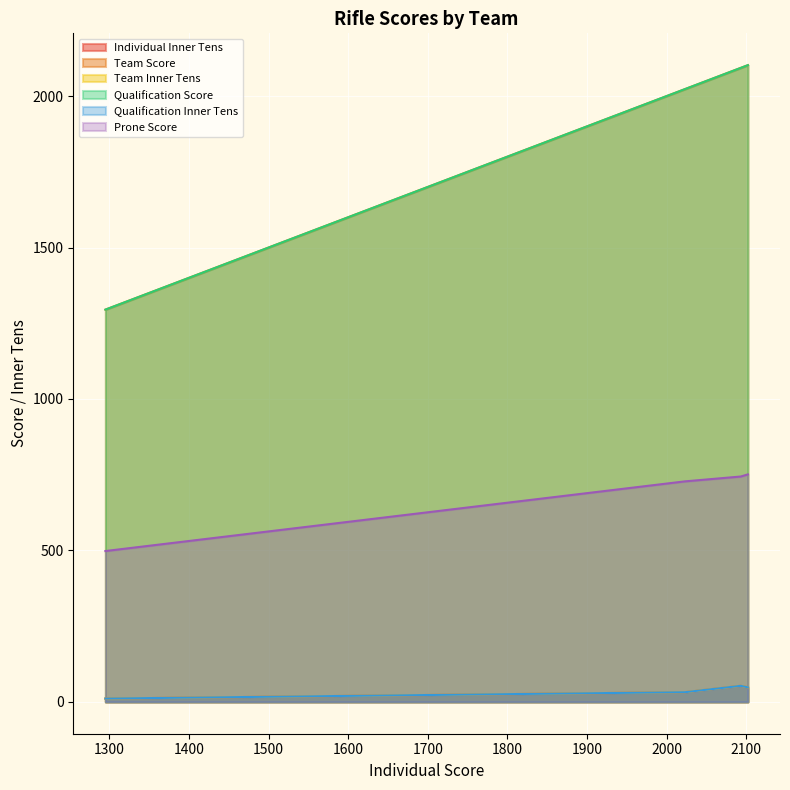

Does the chart display data point markers on the line(s)?

No